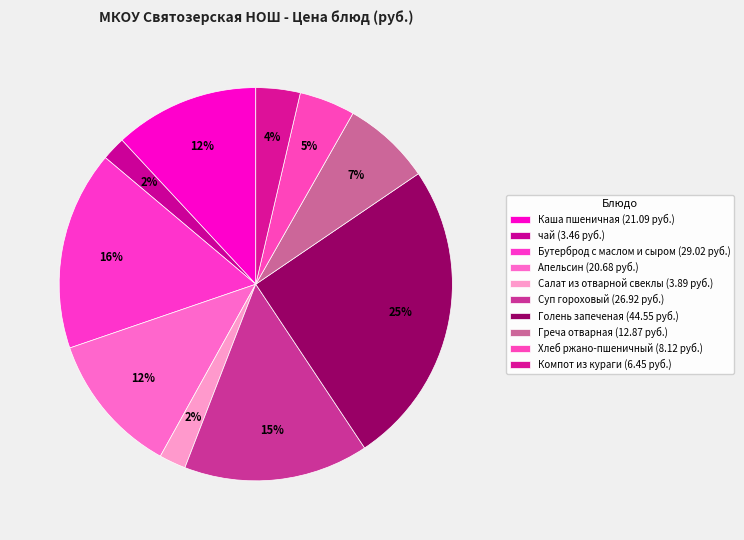

How many segments does this pie chart have?

10